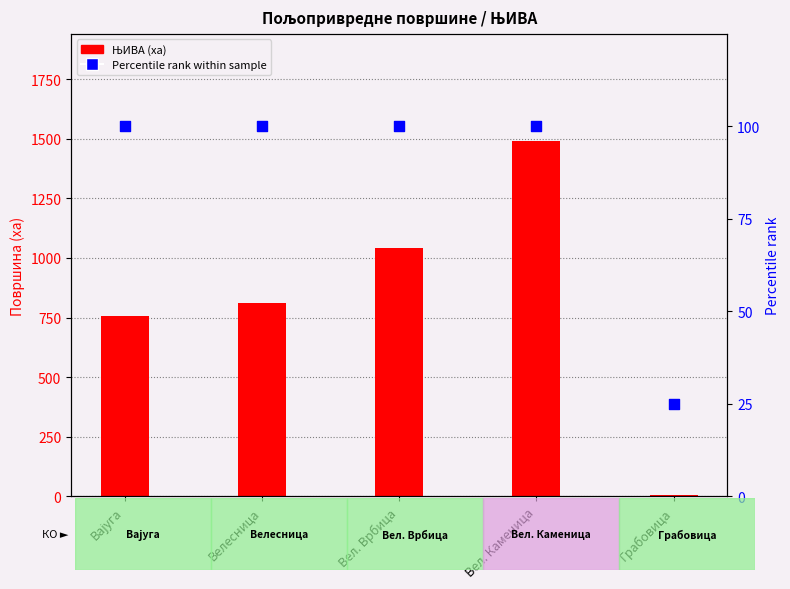

Which series has the largest total across all categories?

ЊИВА (ха)